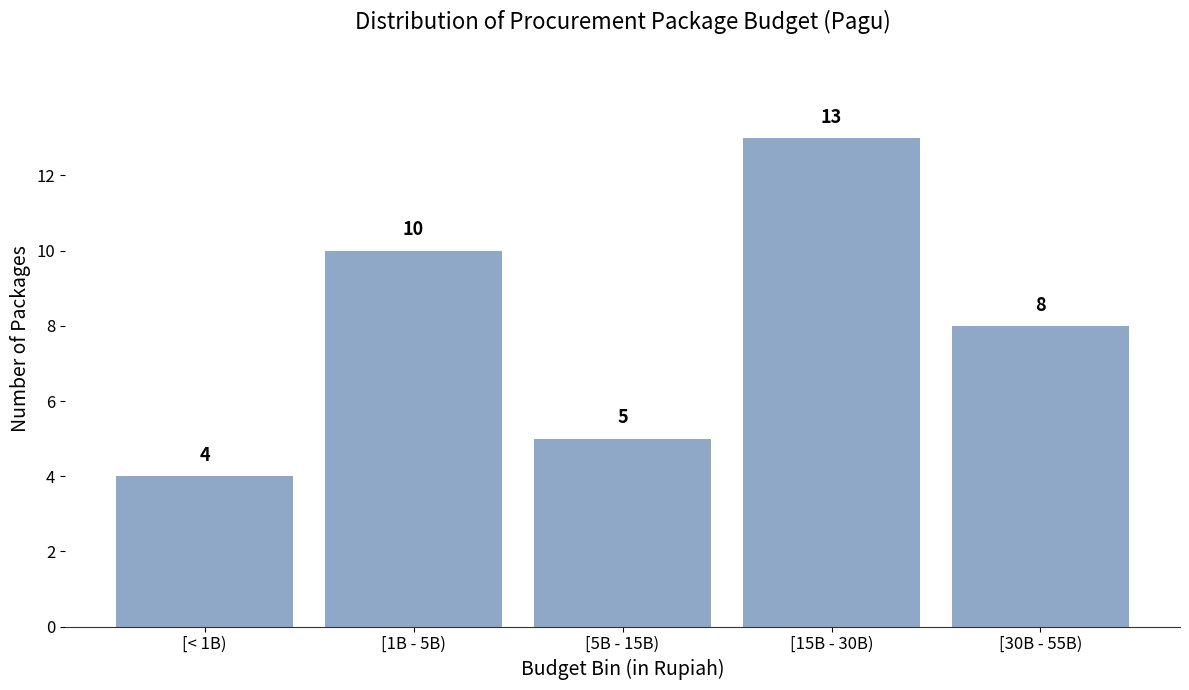

Reading left to right, list all the values displayed in this chart.

4	10	5	13	8